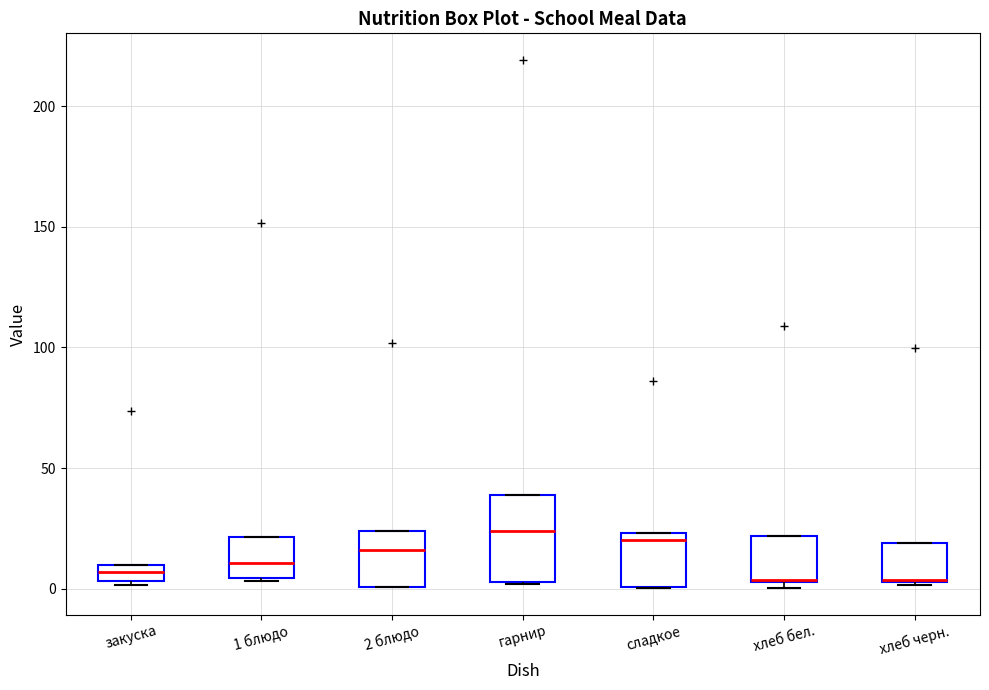

Comparing the boxes themselves (not the whiskers), which one is the tallest?

гарнир